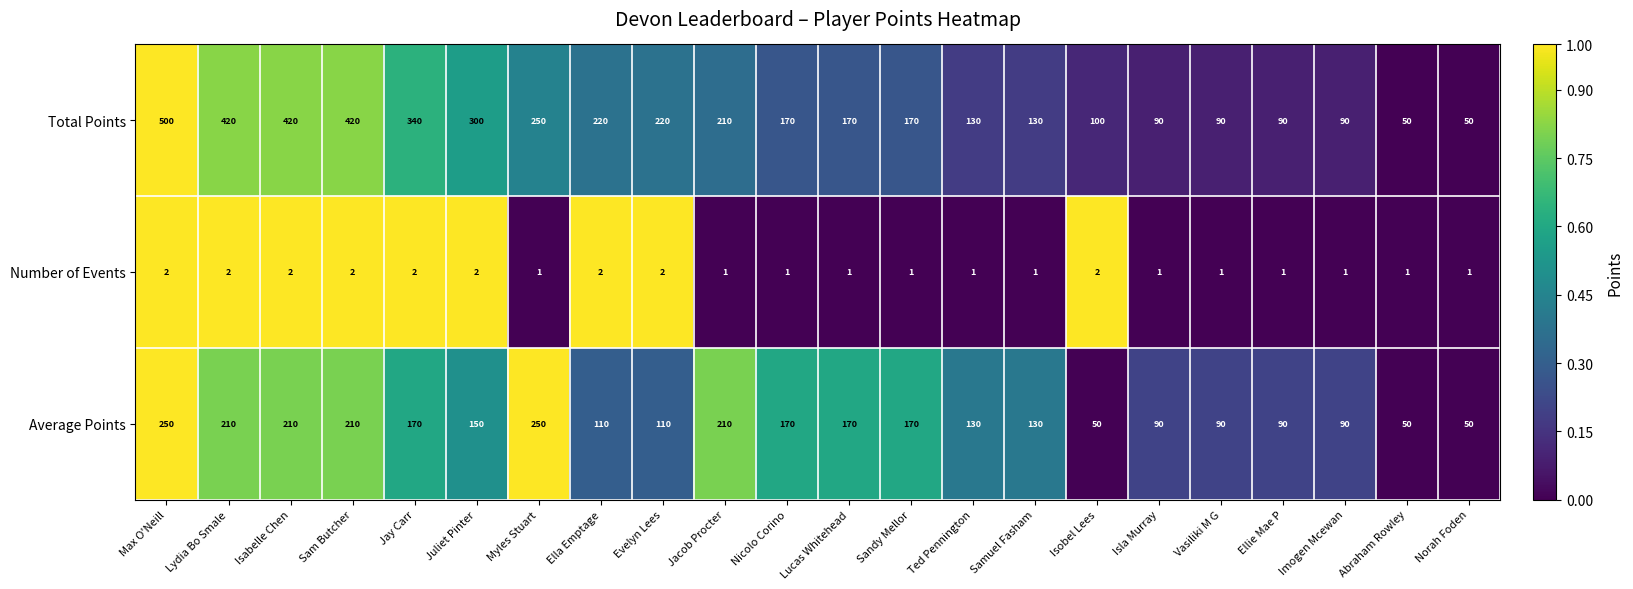

At which label is Average Points closest to 150?

Juliet Pinter